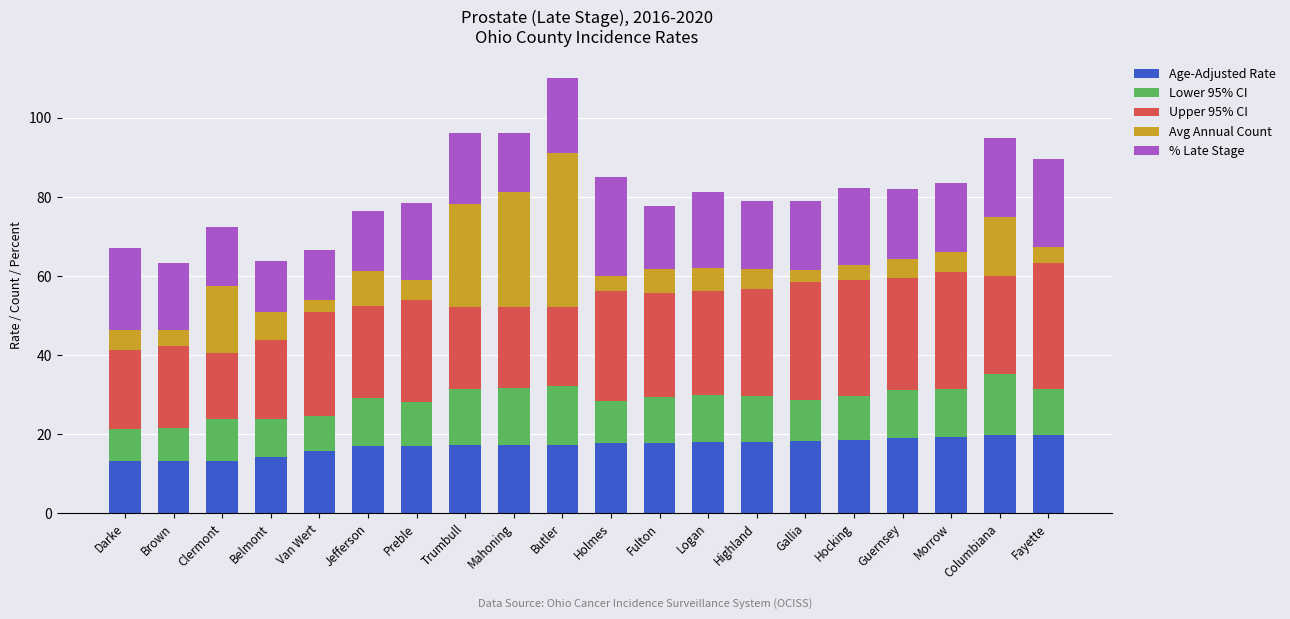

What is the total value across all series at Van Wert?

66.5